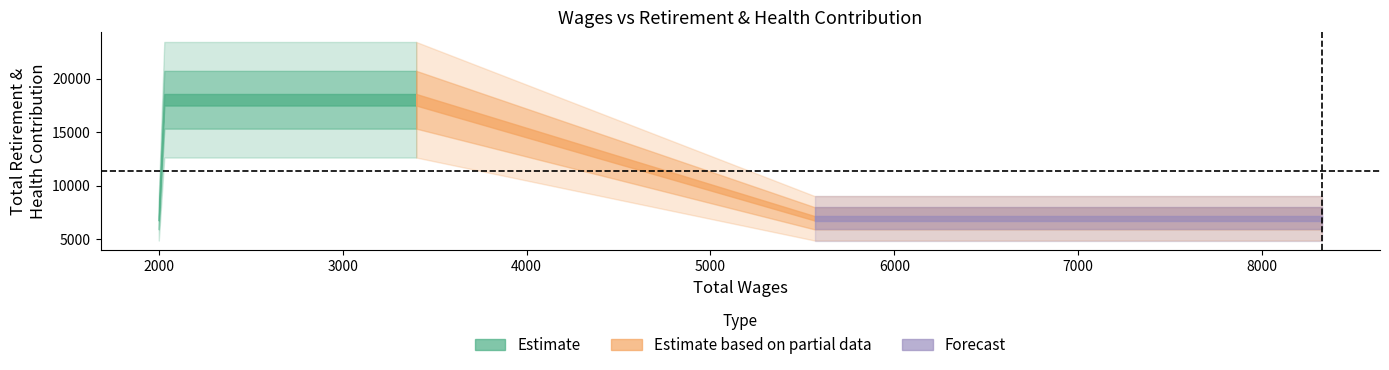

At which label does Total Wages reach its peak?

8325.0